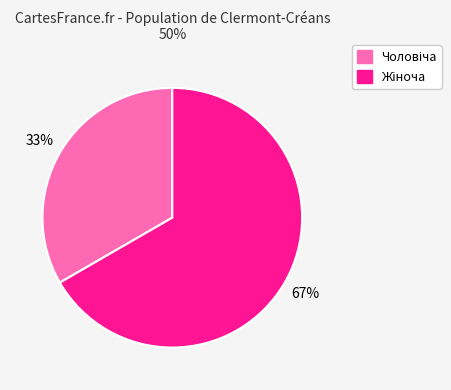

To the nearest percent, what is the average slice percentage?

50%